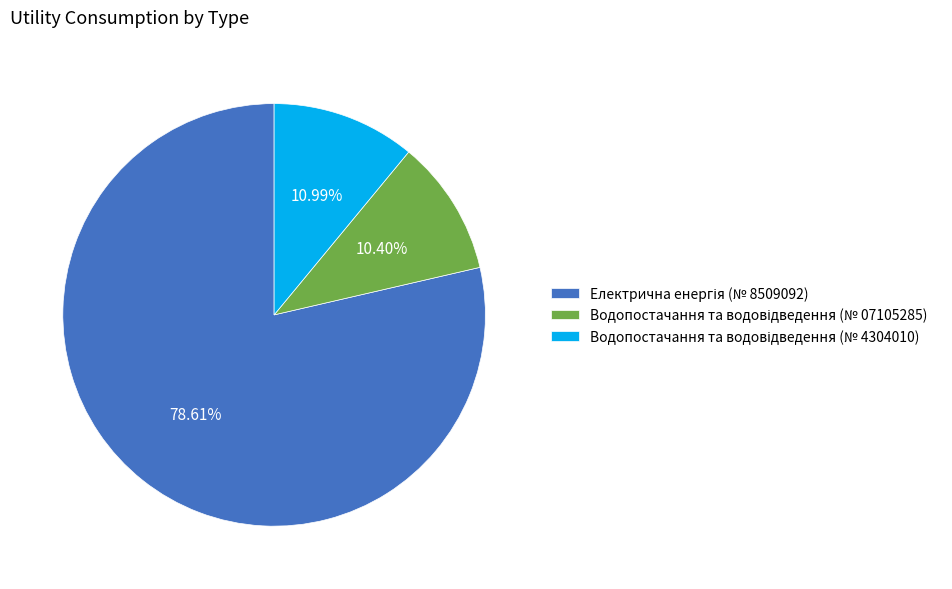

Is there a majority slice in this chart?

Yes